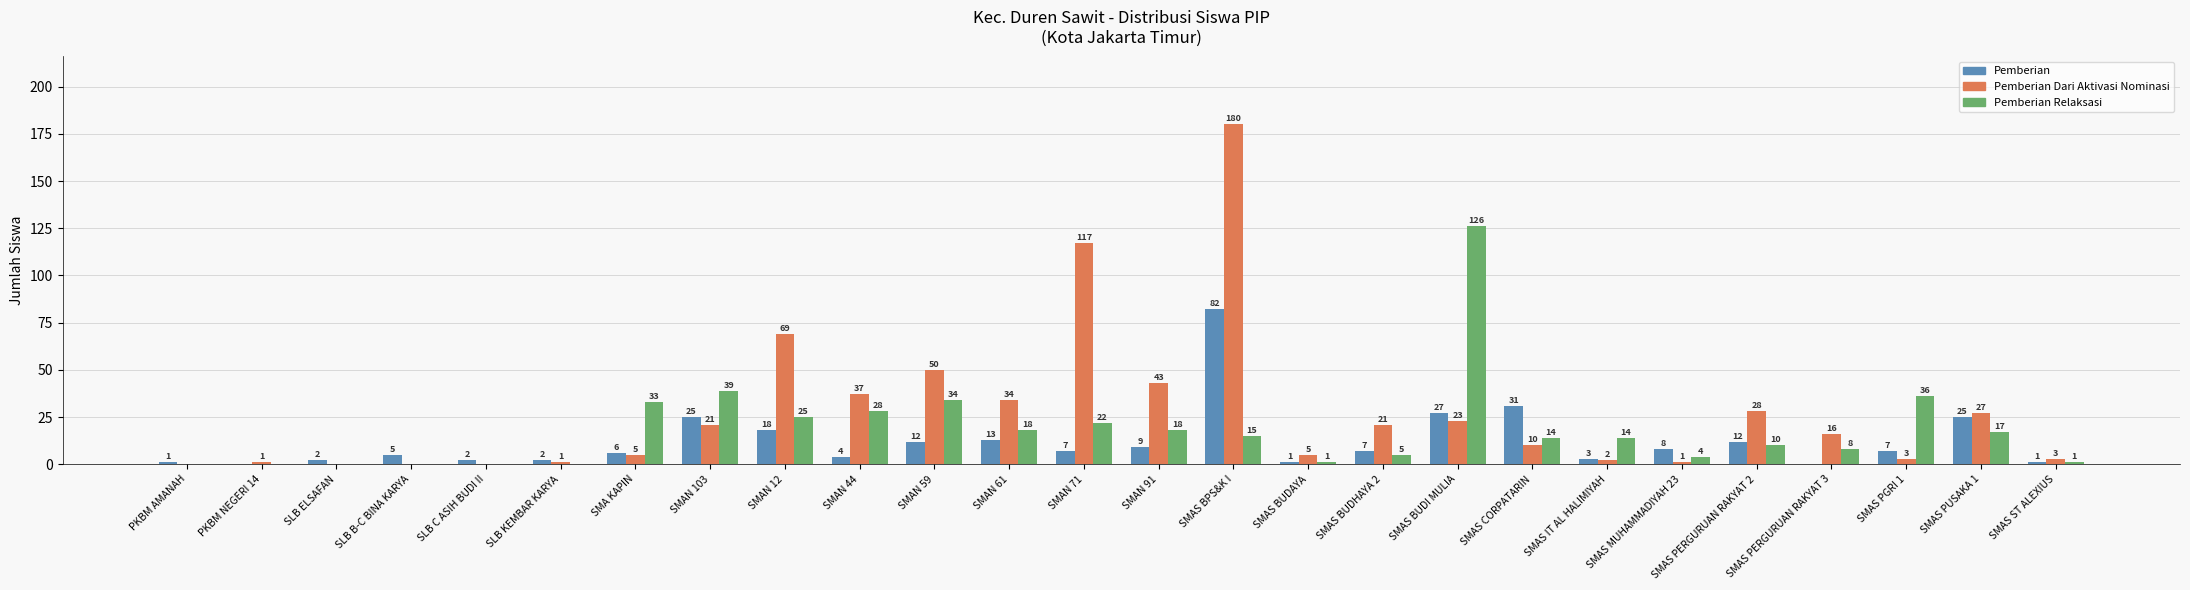

What is the sum of all Pemberian Dari Aktivasi Nominasi values?

697